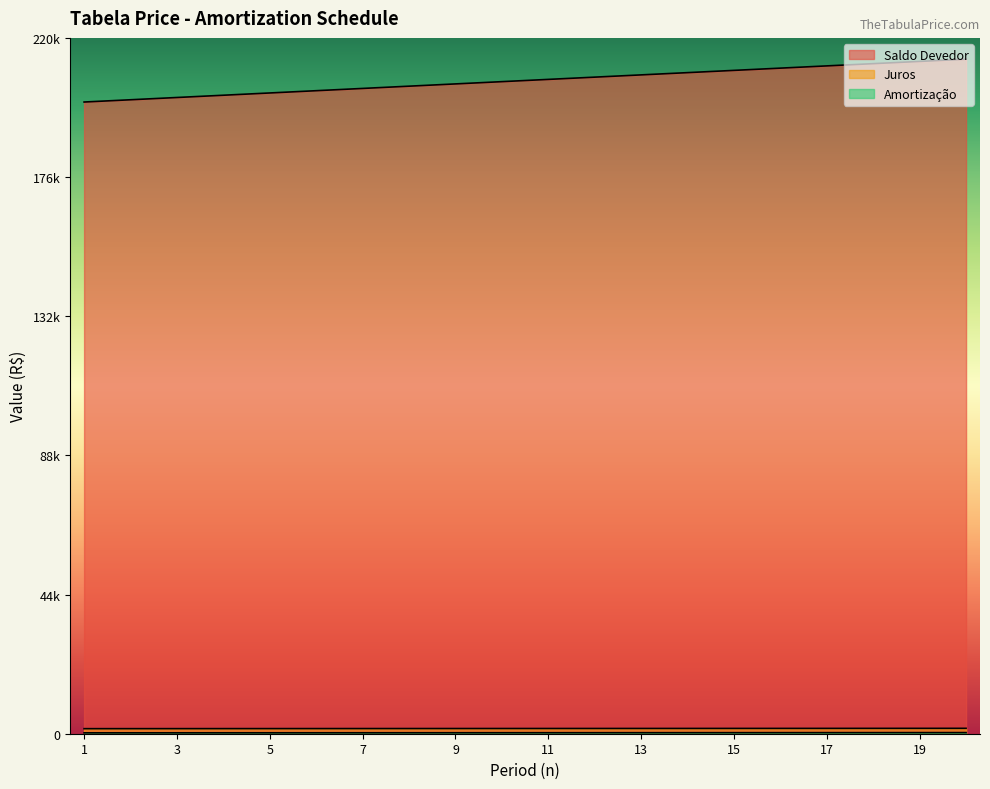

True or false: Juros and Saldo Devedor intersect in this chart.

False